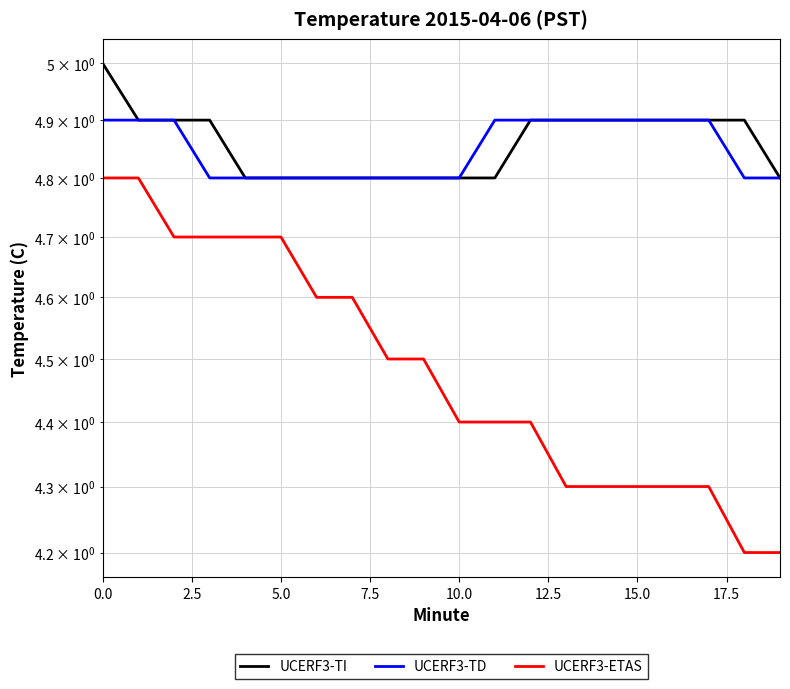

What is the average value of the UCERF3-TD series?

4.8